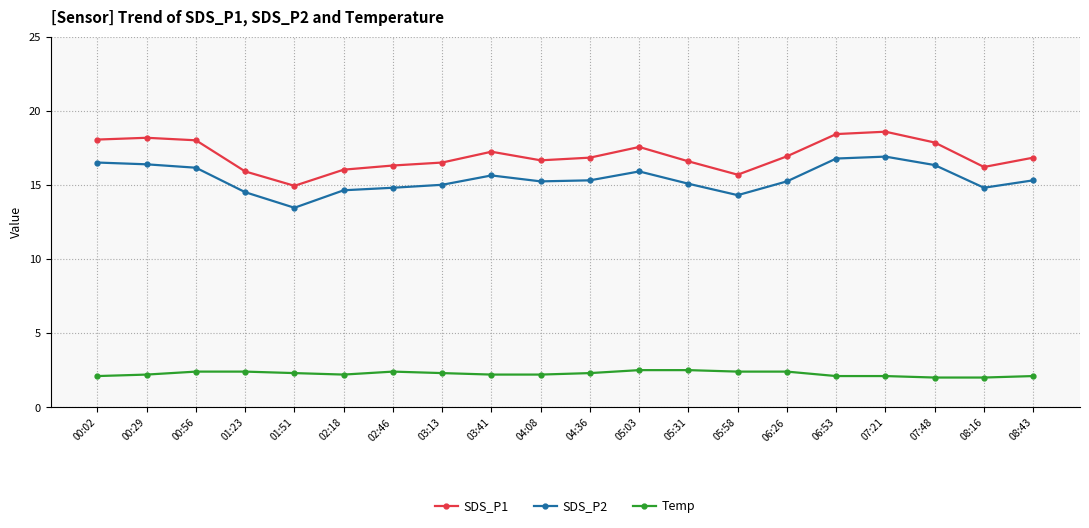

True or false: Temp and SDS_P1 cross at least once.

False